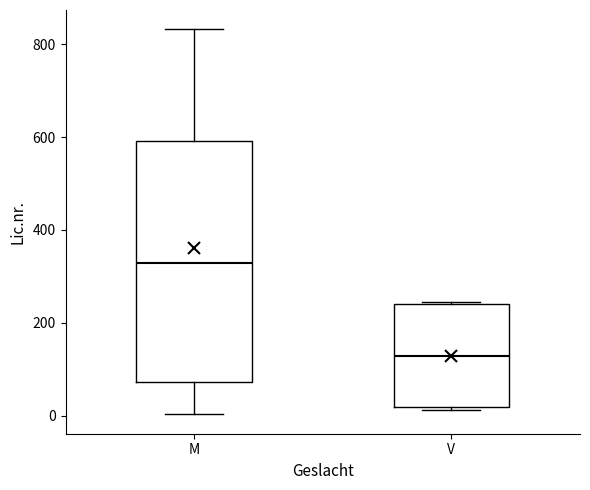

Where is the upper edge of the box for M on the y-axis? The values are not printed on the chart, so give them approximately, as read against the axis.

600